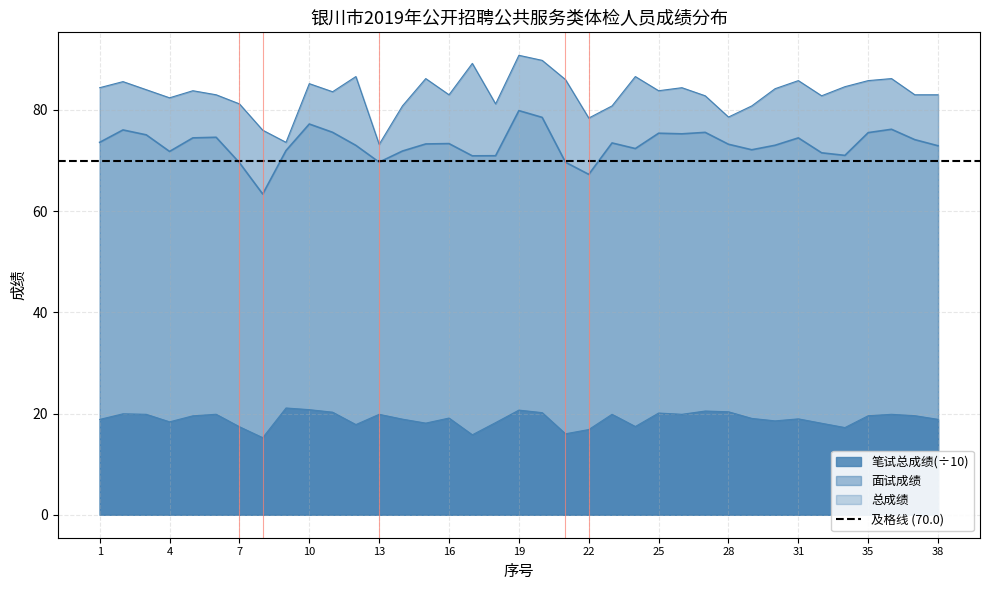

The 笔试总成绩 series shows 20.5 at 27. True or false?

True